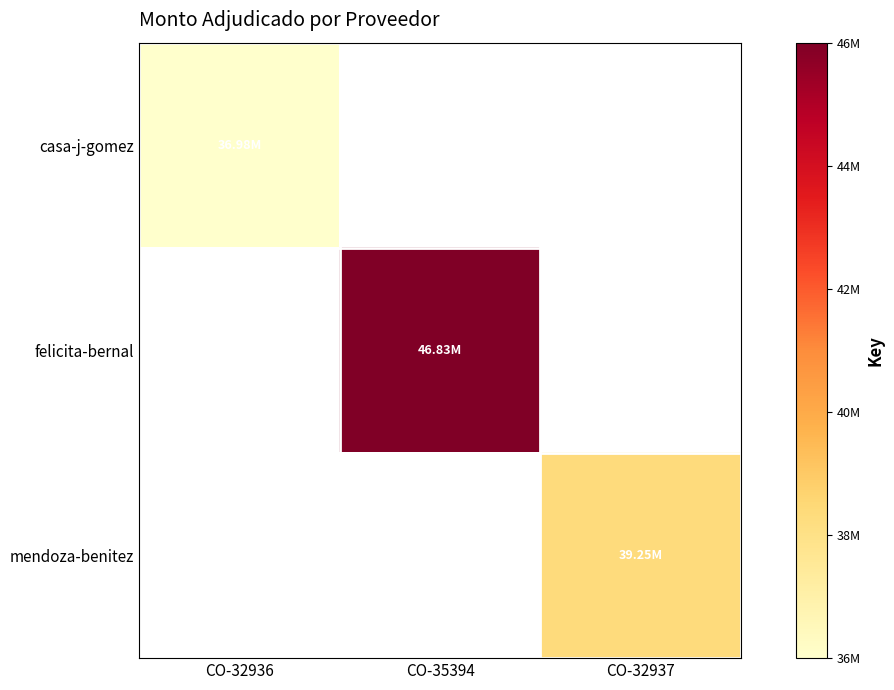

How many data points does each series have?

3